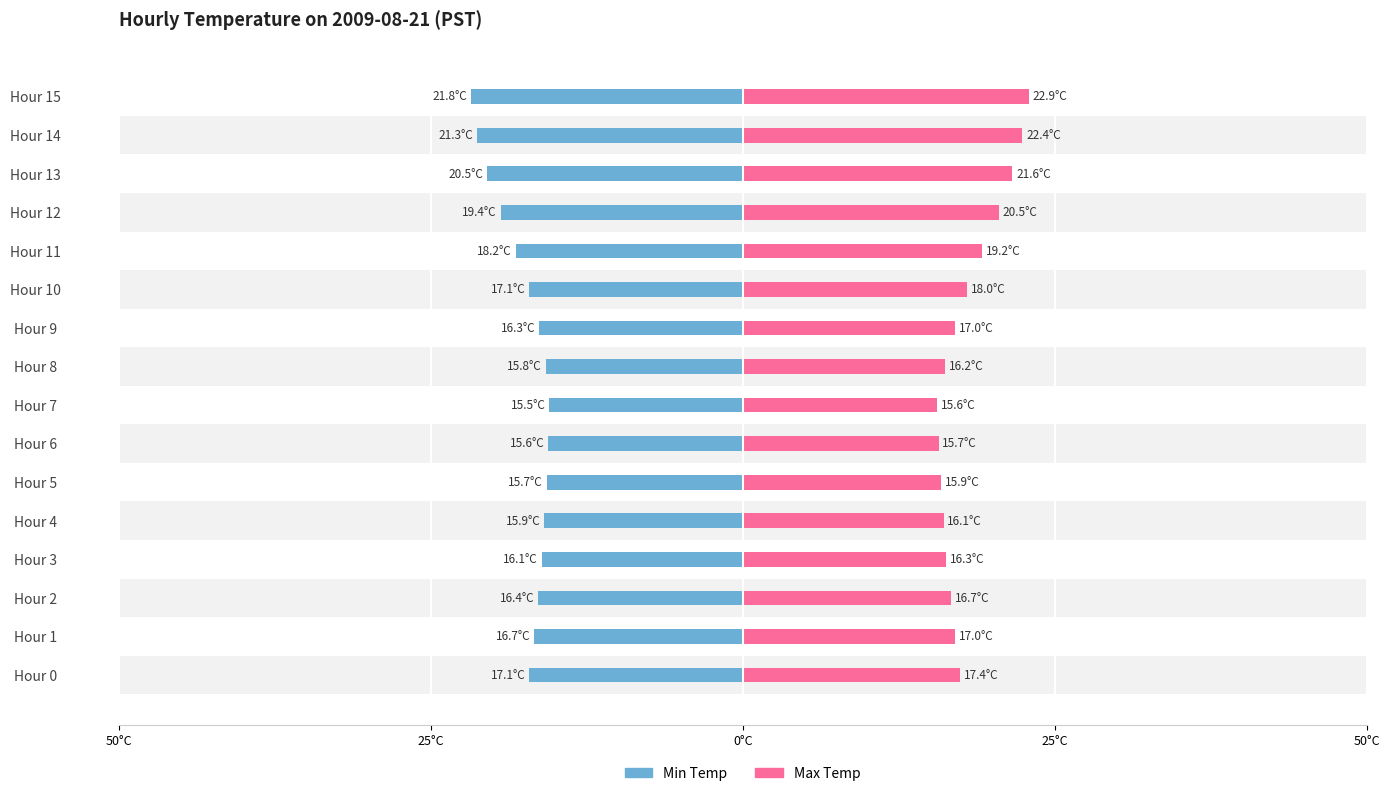

How many data points in Min Temp are less than 16?

5